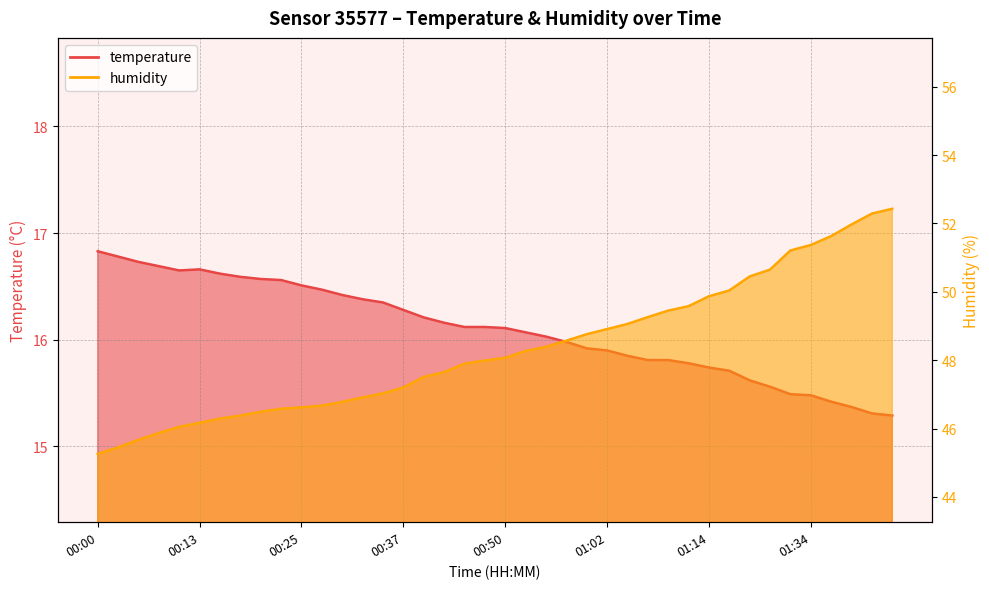

What is the smallest value displayed?

15.3